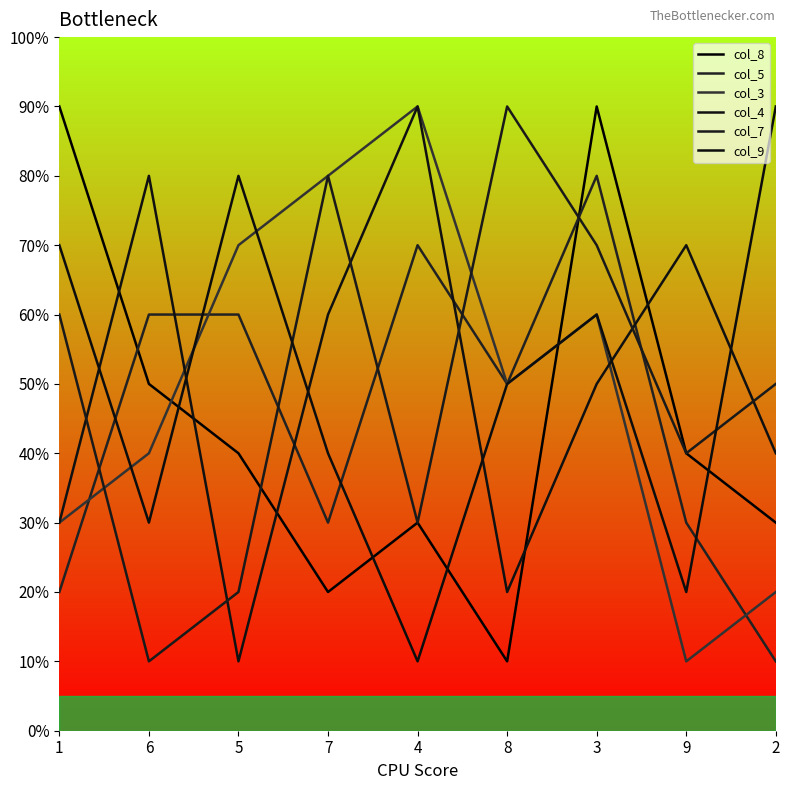

Does the chart have visible grid lines?

No